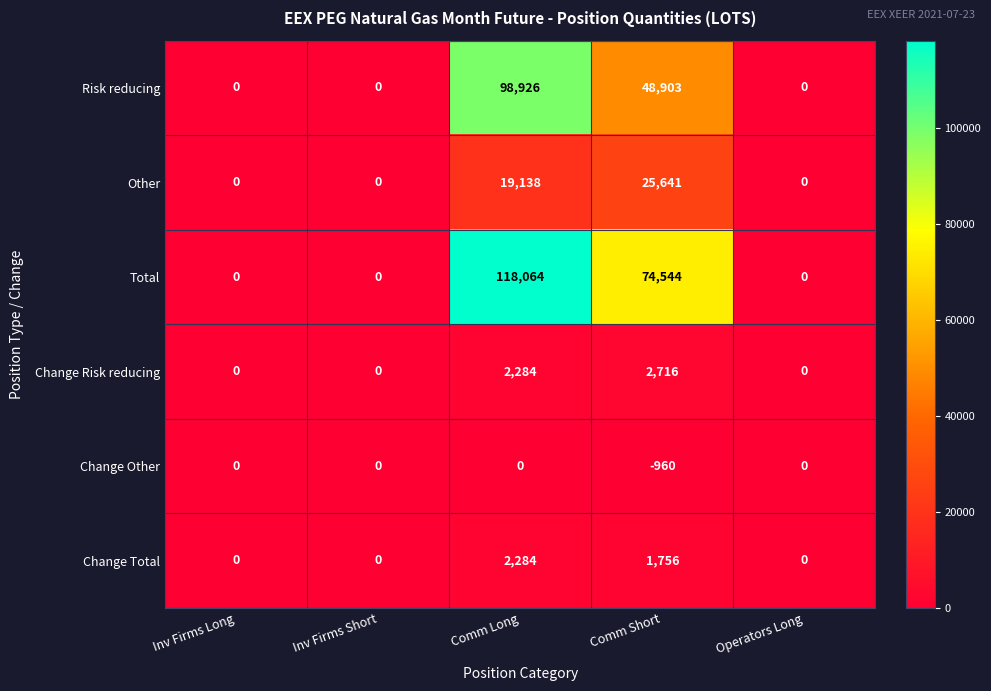

How many values in the Change Total series exceed 0?

2